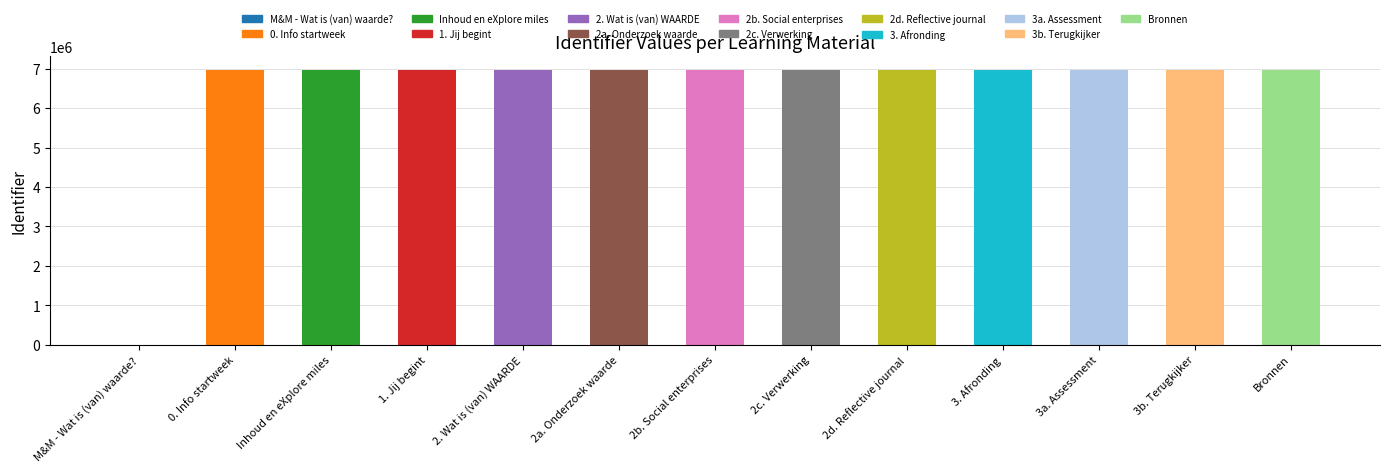

List the labels in order of value, smallest first.

M&M - Wat is (van) waarde?, 0. Info startweek, Inhoud en eXplore miles, 1. Jij begint, 2. Wat is (van) WAARDE, 2a. Onderzoek waarde, 2b. Social enterprises, 2c. Verwerking, 3. Afronding, 3a. Assessment, 3b. Terugkijker, Bronnen, 2d. Reflective journal